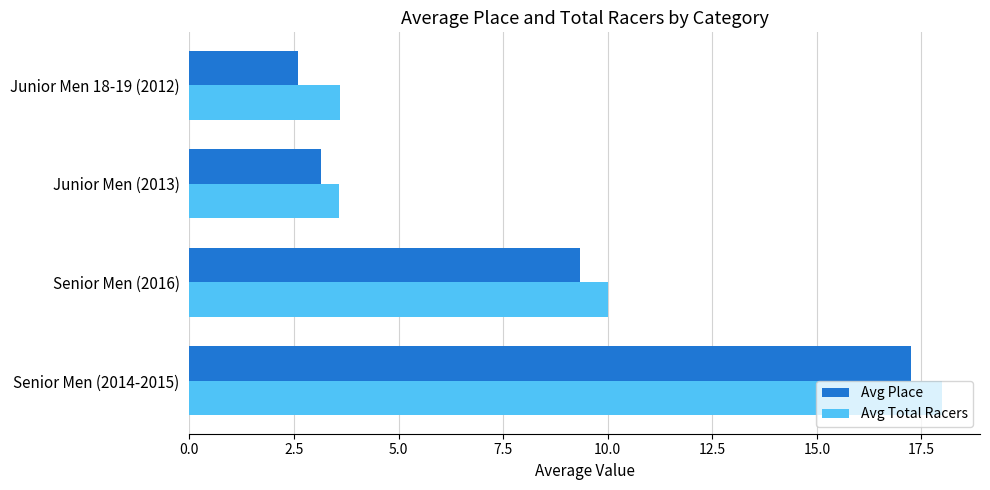

How many values in the Avg Place series exceed 9?

2